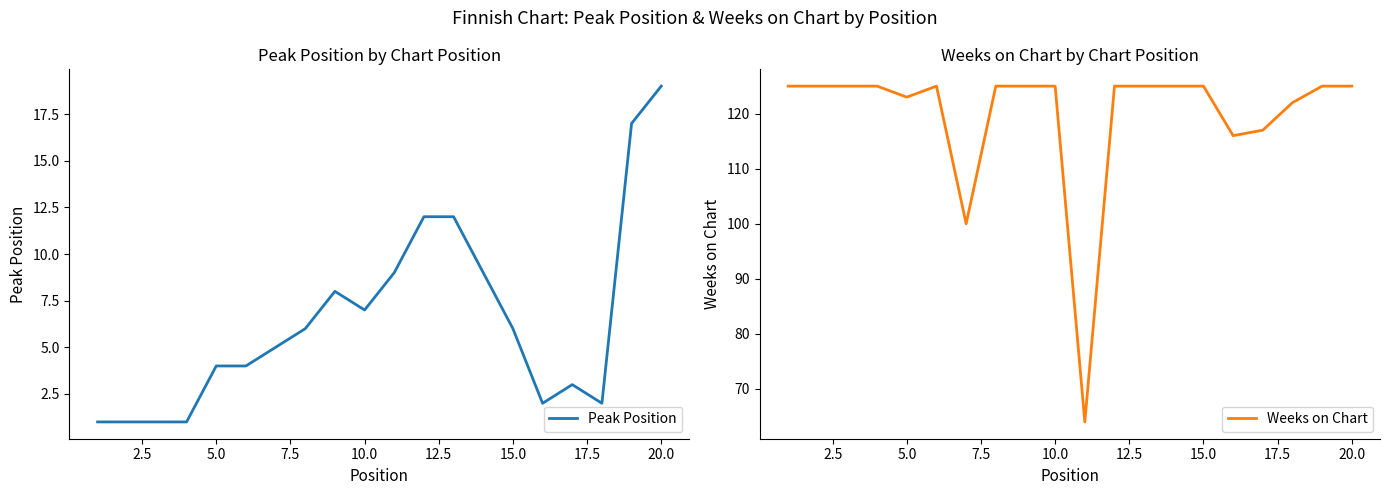

What is the greatest value displayed?

125